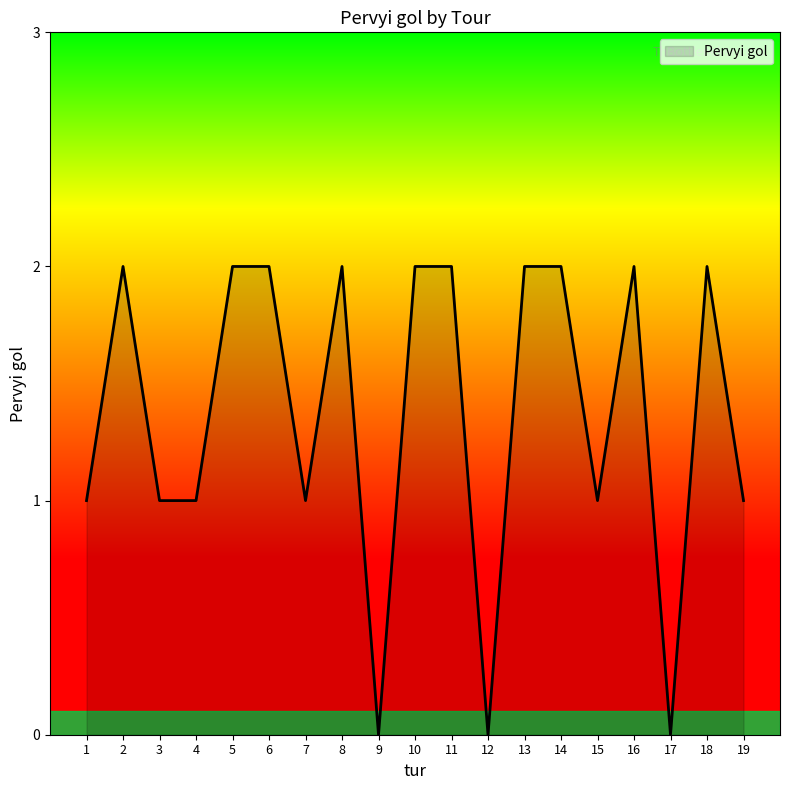

Count the values in the range 1 to 2.

16